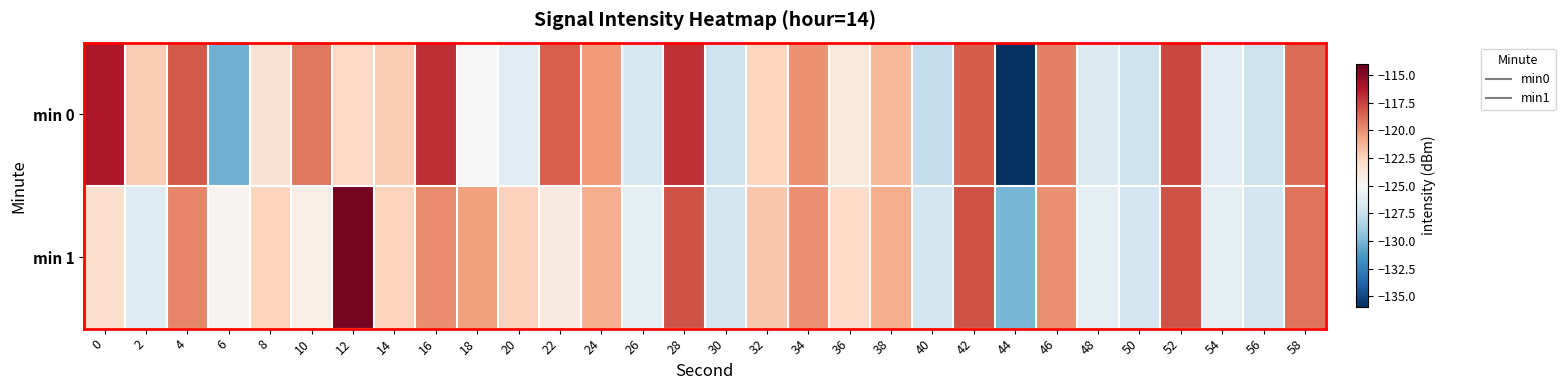

Count the number of categories in the chart.

30